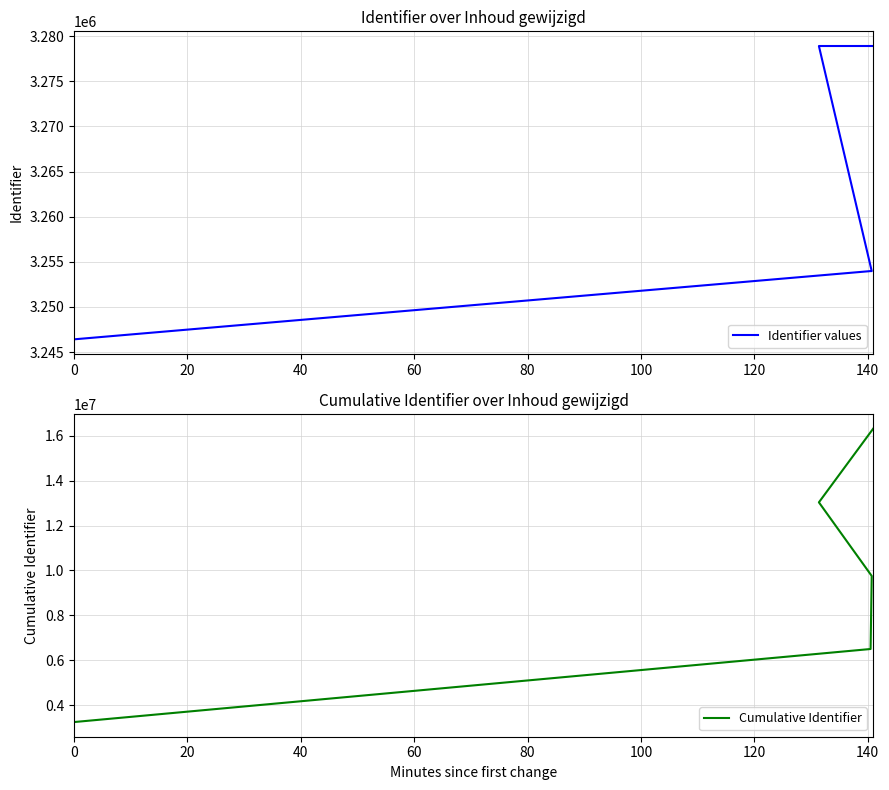

True or false: Cumulative Identifier and Identifier values intersect in this chart.

False